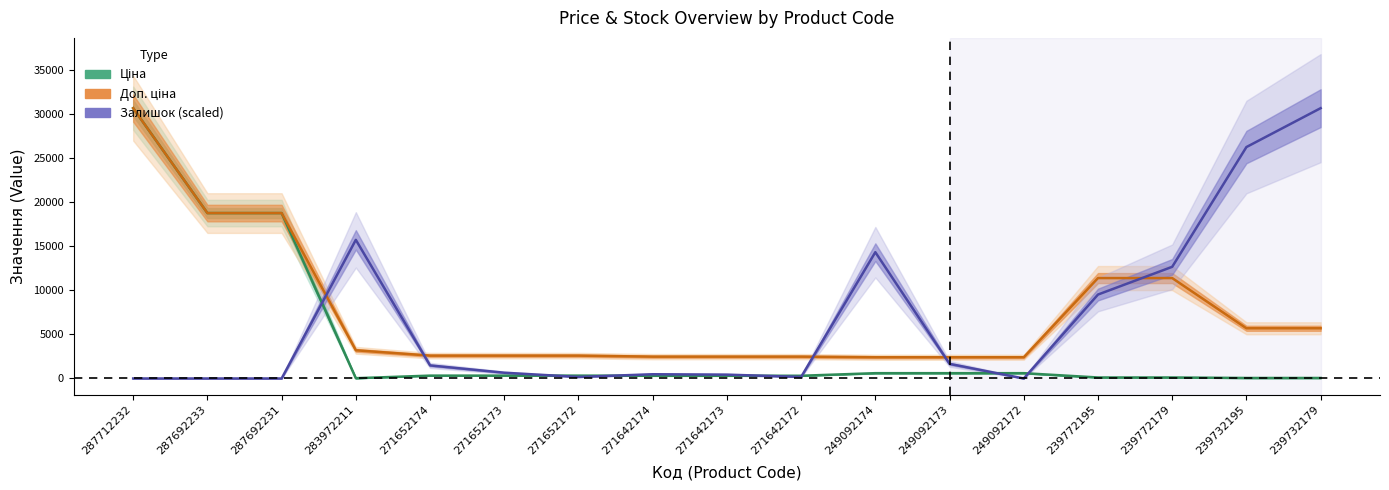

Where is the first local minimum for Залишок (scaled)?

271652172